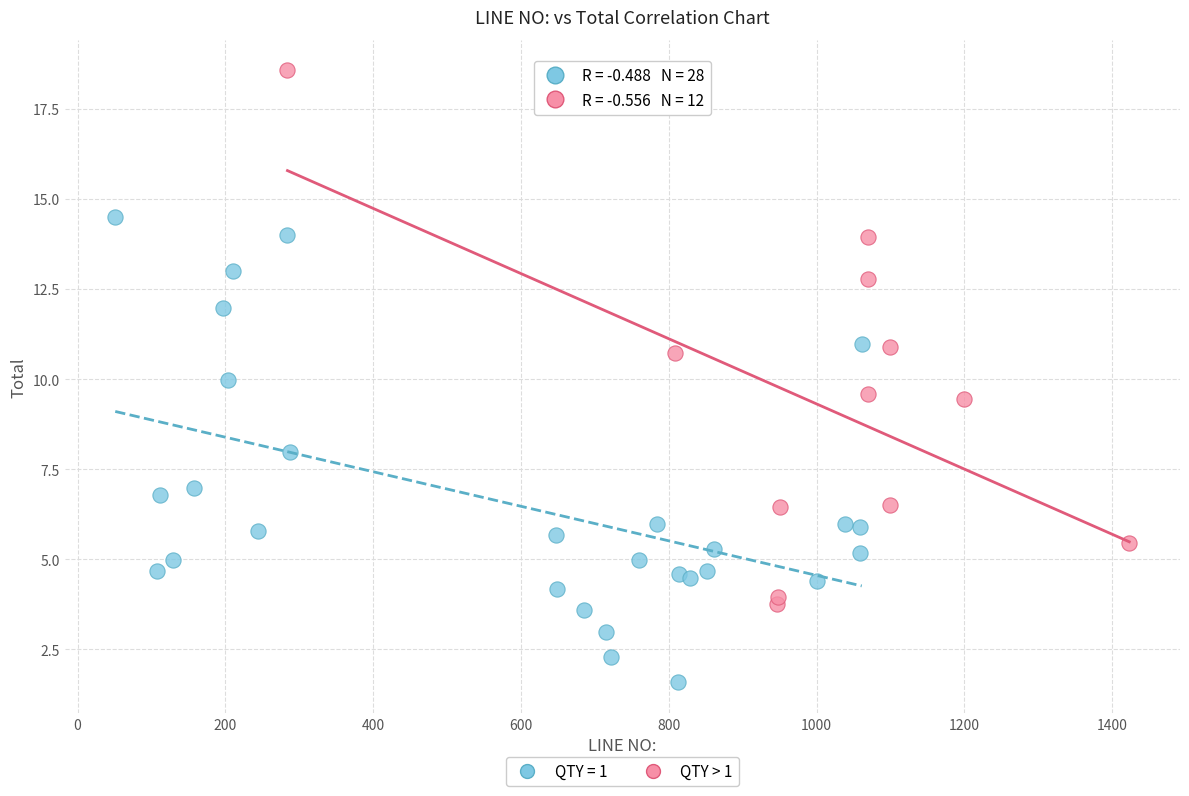

Which series has the widest spread of Y values?

QTY > 1